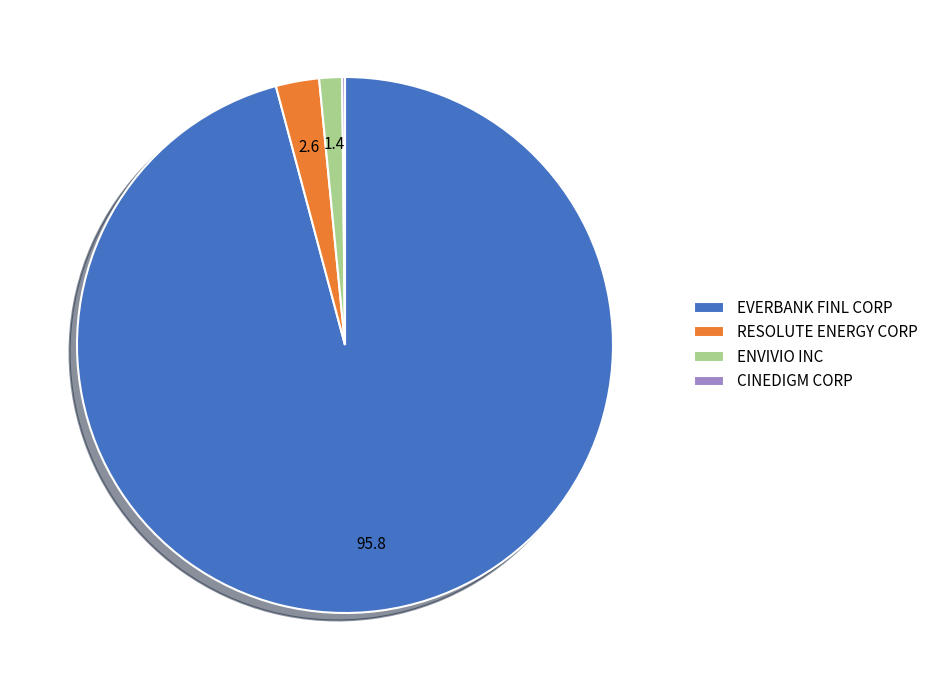

Which slice is the largest?

EVERBANK FINL CORP